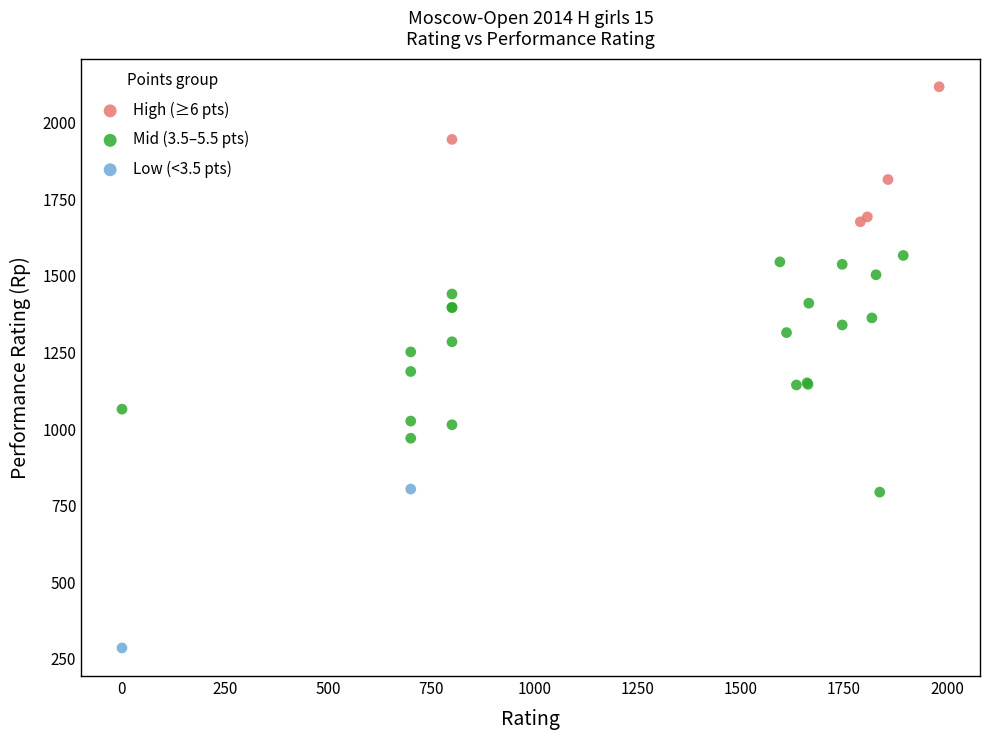

What are all the series names shown in the legend?

High (≥6 pts), Mid (3.5–5.5 pts), Low (<3.5 pts)